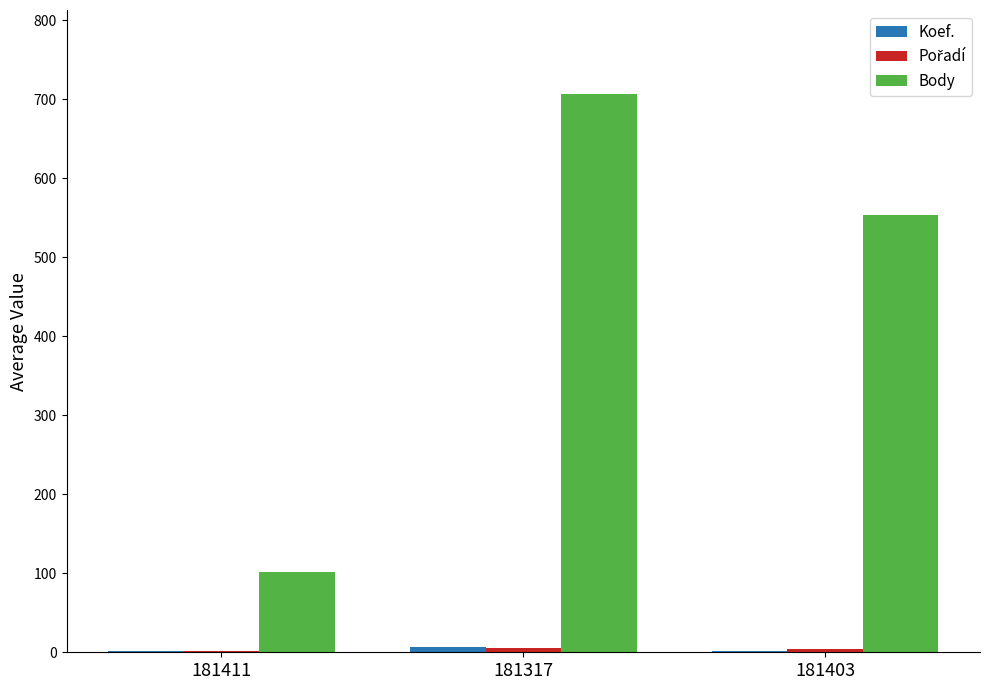

Where is Body nearest to the value 404?

181403